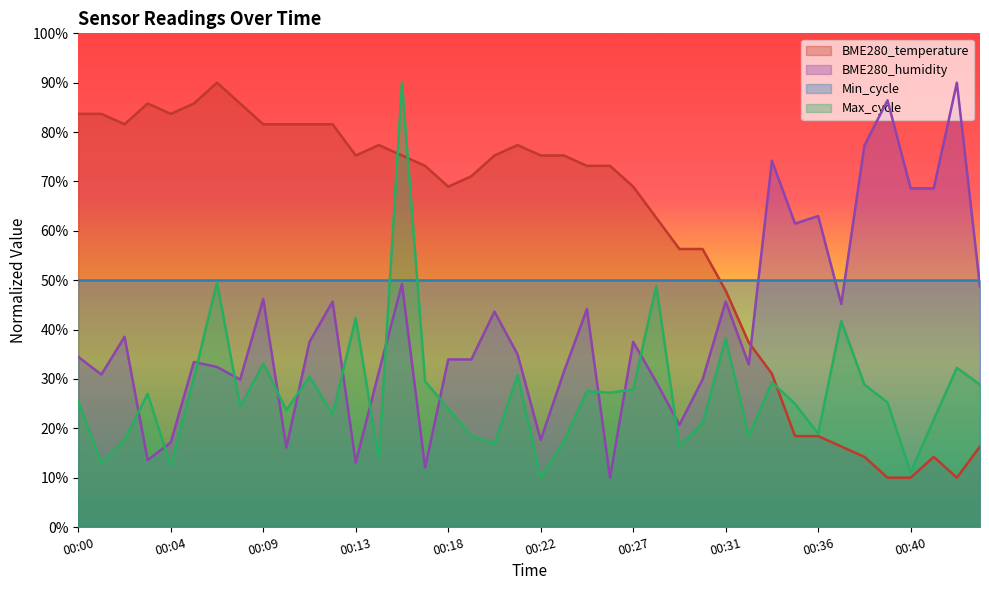

At which label does BME280_temperature first exceed 73?

00:00